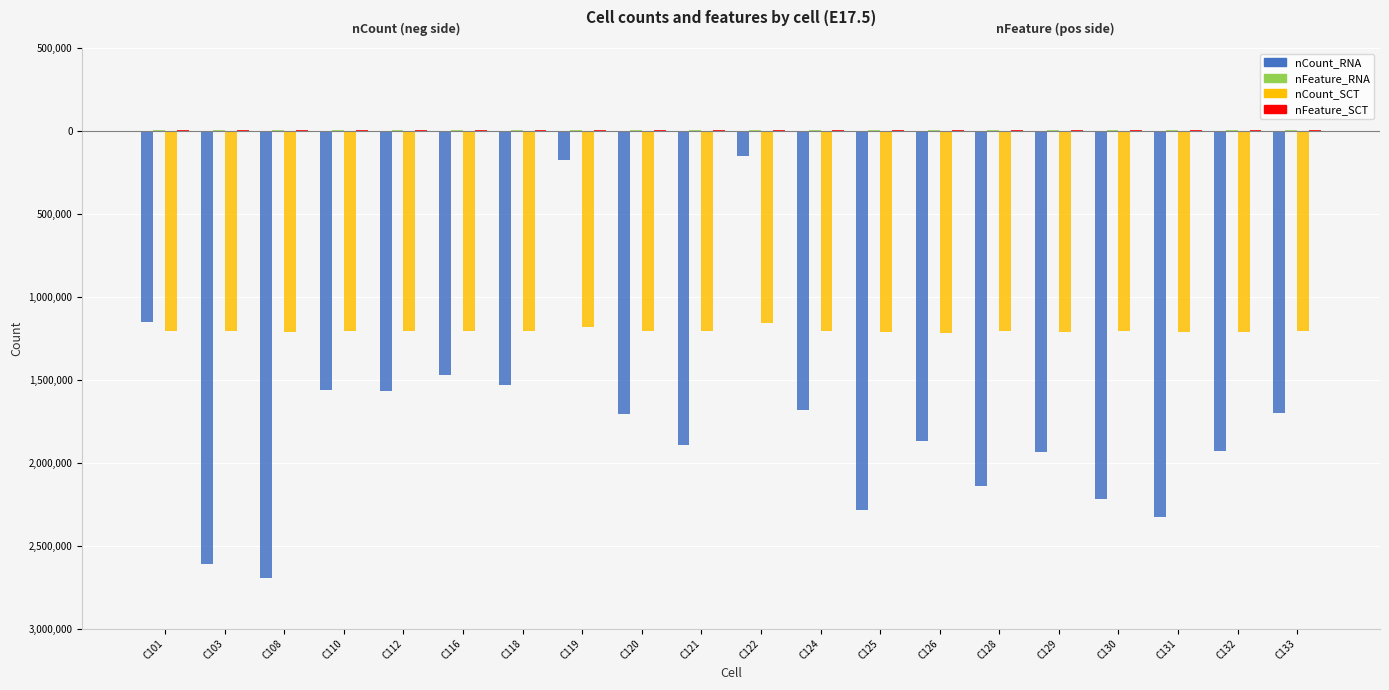

Are the bars horizontal?

No